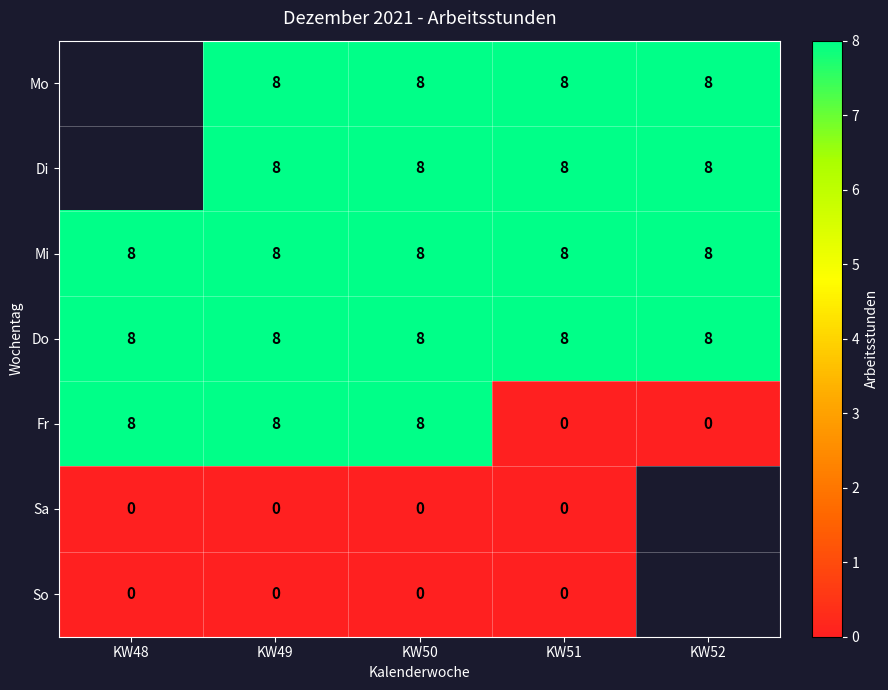

At which category does the chart reach its minimum across all series?

KW51